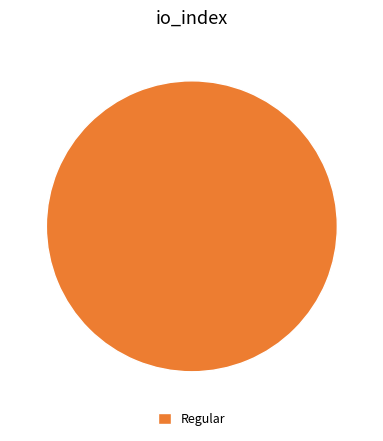

Rank the categories by value from highest to lowest.

Regular